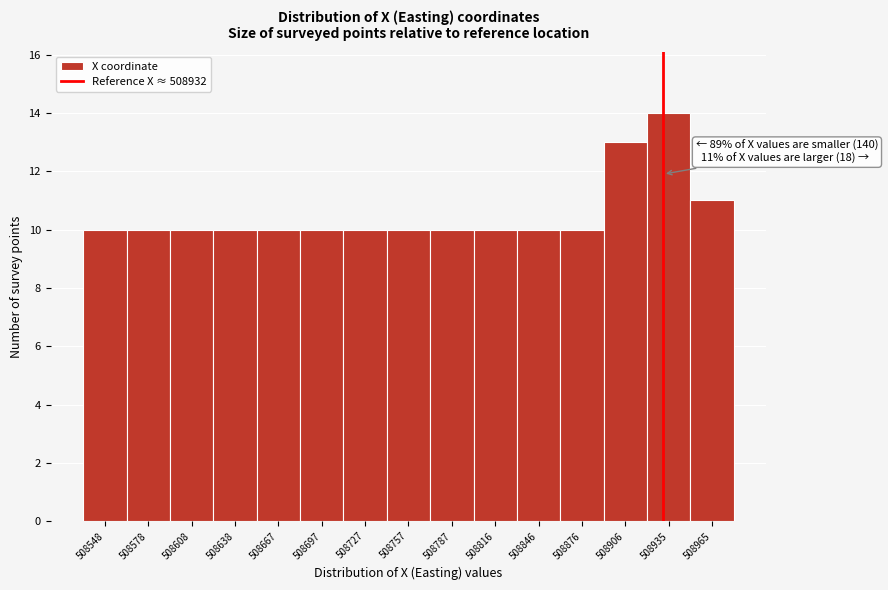

Over which range of the x-axis is the bar tallest?

508920 to 508950